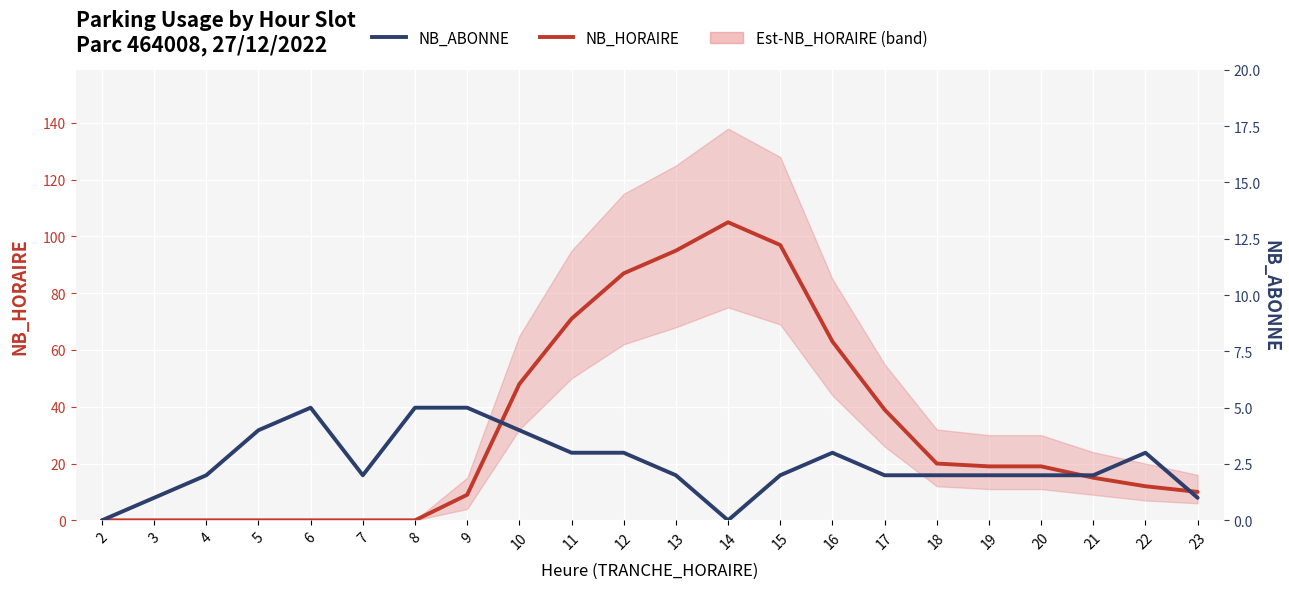

How many lines are shown in the chart?

2